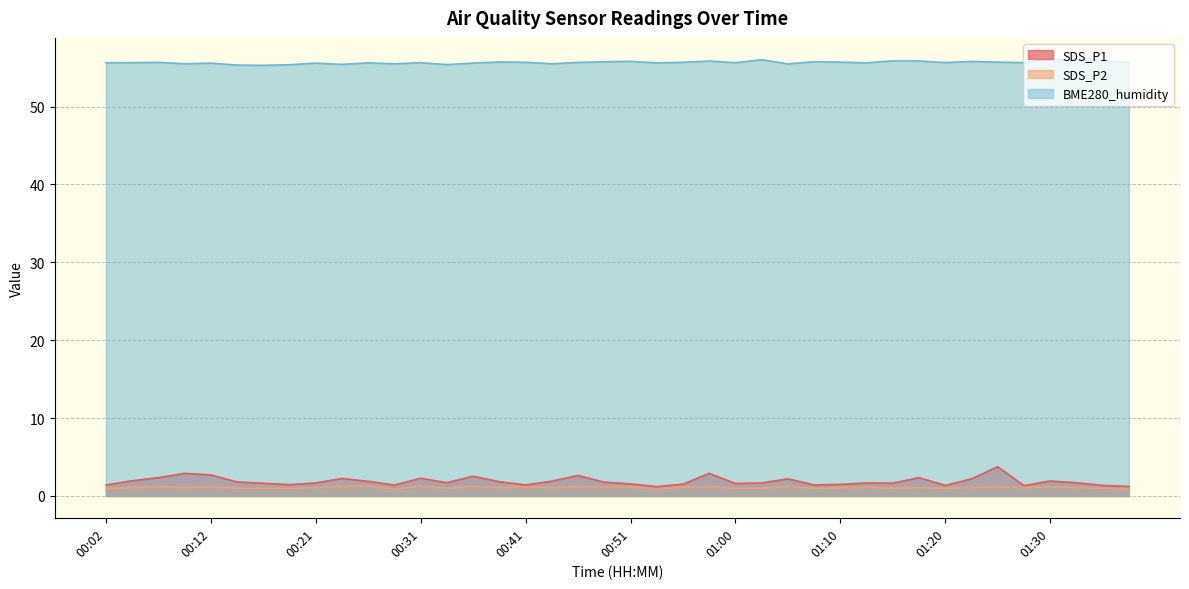

What is the label of the 7th point from the left?

00:16